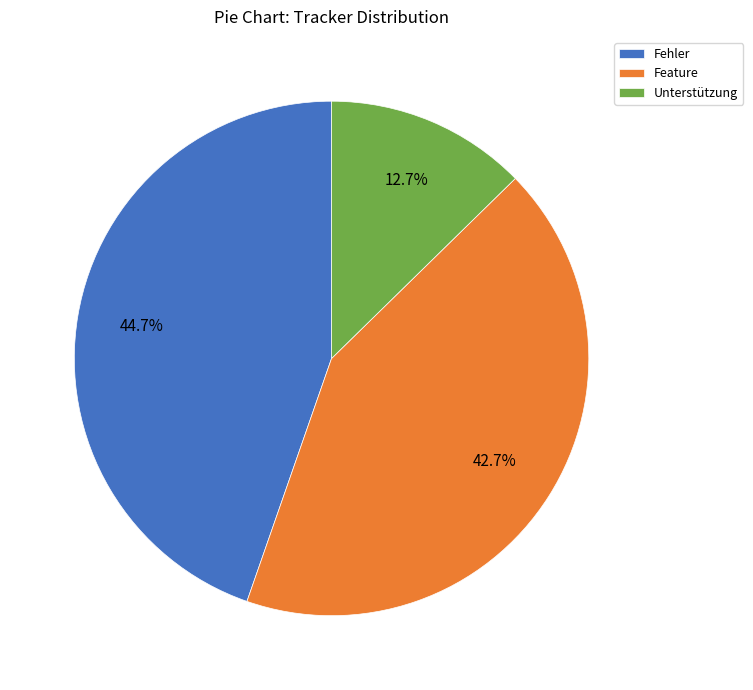

The Feature slice represents 57% of the pie. True or false?

False